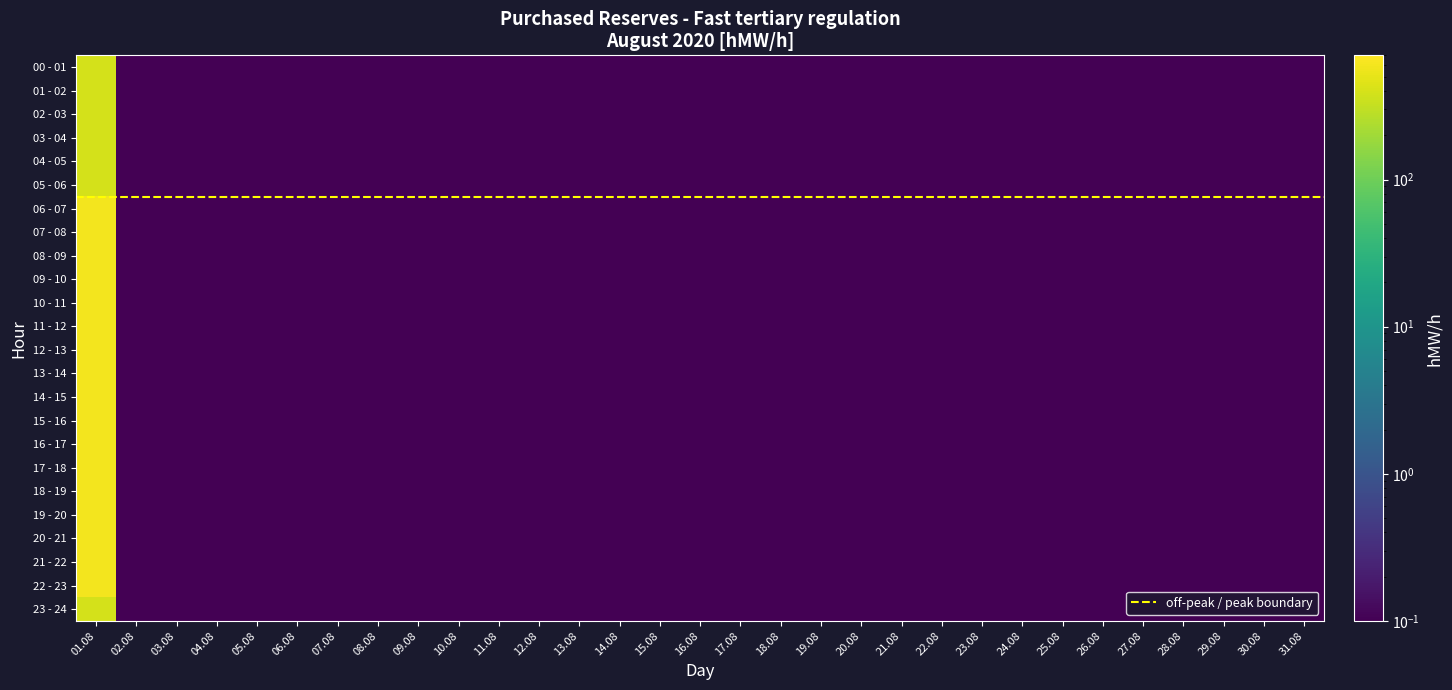

Rank the categories by 14 - 15 value from lowest to highest.

02.08, 03.08, 04.08, 05.08, 06.08, 07.08, 08.08, 09.08, 10.08, 11.08, 12.08, 13.08, 14.08, 15.08, 16.08, 17.08, 18.08, 19.08, 20.08, 21.08, 22.08, 23.08, 24.08, 25.08, 26.08, 27.08, 28.08, 29.08, 30.08, 31.08, 01.08